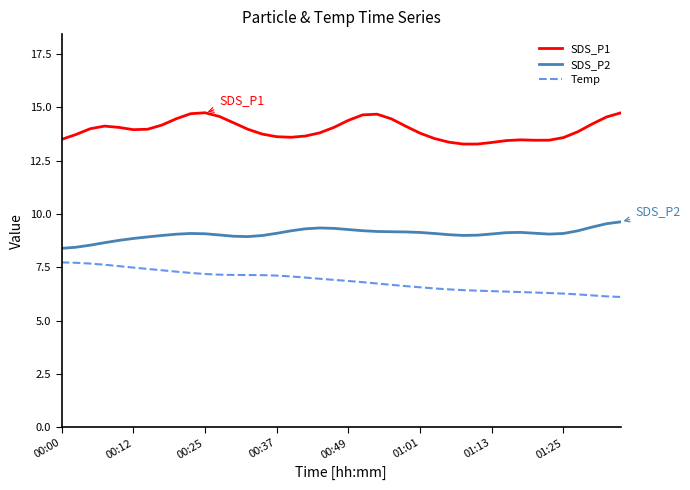

List the series in order of their overall mean, lowest first.

Temp, SDS_P2, SDS_P1